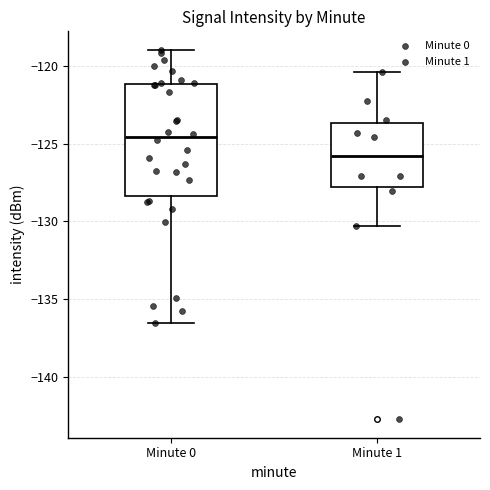

Reading left to right, transcribe this box plot: for each box, give where its median line is, the range the box spans, and where its two whiskers end, as read against the y-axis. The values are not printed on the chart, so give them approximately, as read against the axis.

Minute 0: median -124.5, box -128.5 to -121.0, whiskers -136.5 to -119.0
Minute 1: median -126.0, box -128.0 to -123.5, whiskers -130.5 to -120.5